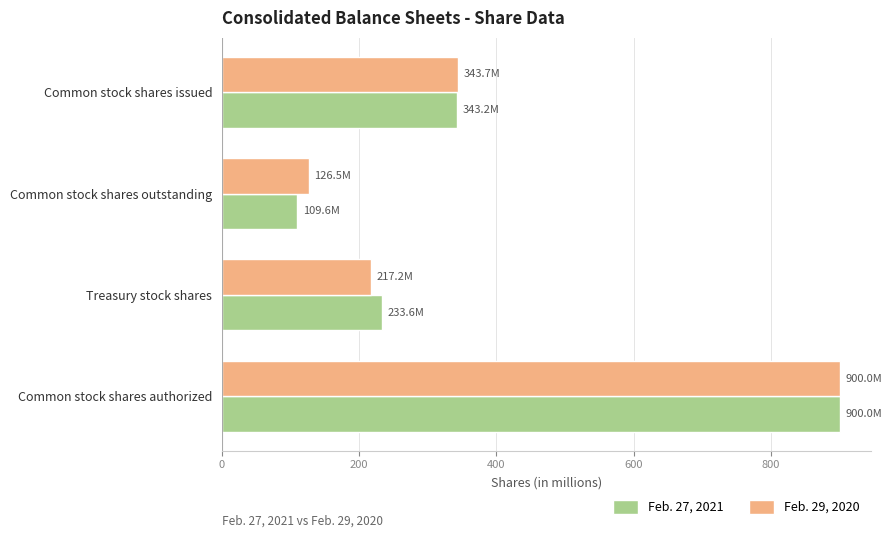

Which category has the lowest value in the Feb. 27, 2021 series?

Common stock shares outstanding